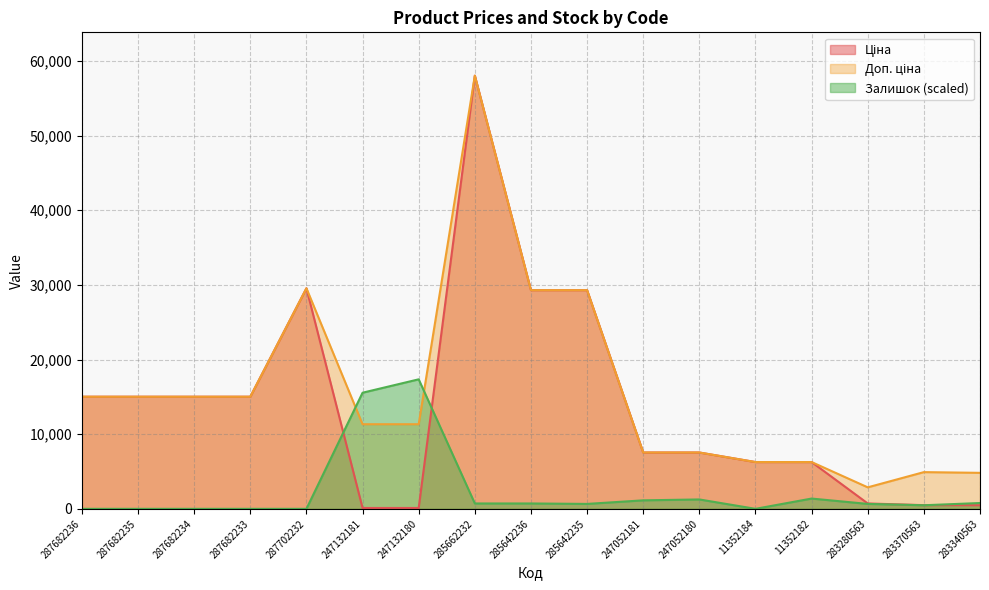

Reading right to left, what are all the values shown in this chart?

Ціна: 283340563=482.1	283370563=491.7	283280563=719.6	11352182=6266.7	11352184=6266.7	247052180=7545.9	247052181=7545.9	285642235=29294.9	285642236=29294.9	285662232=58037.0	247132180=113.3	247132181=113.3	287702232=29548.9	287682233=15019.2	287682234=15019.2	287682235=15019.2	287682236=15019.2
Доп. ціна: 283340563=4821.4	283370563=4917.4	283280563=2878.5	11352182=6266.7	11352184=6266.7	247052180=7545.9	247052181=7545.9	285642235=29294.9	285642236=29294.9	285662232=58037.0	247132180=11334.0	247132181=11334.0	287702232=29548.9	287682233=15019.2	287682234=15019.2	287682235=15019.2	287682236=15019.2
Залишок: 283340563=777.8	283370563=478.7	283280563=658.2	11352182=1376.1	11352184=0.0	247052180=1256.5	247052181=1136.8	285642235=658.2	285642236=718.0	285662232=718.0	247132180=17351.3	247132181=15556.3	287702232=0.0	287682233=0.0	287682234=0.0	287682235=0.0	287682236=0.0